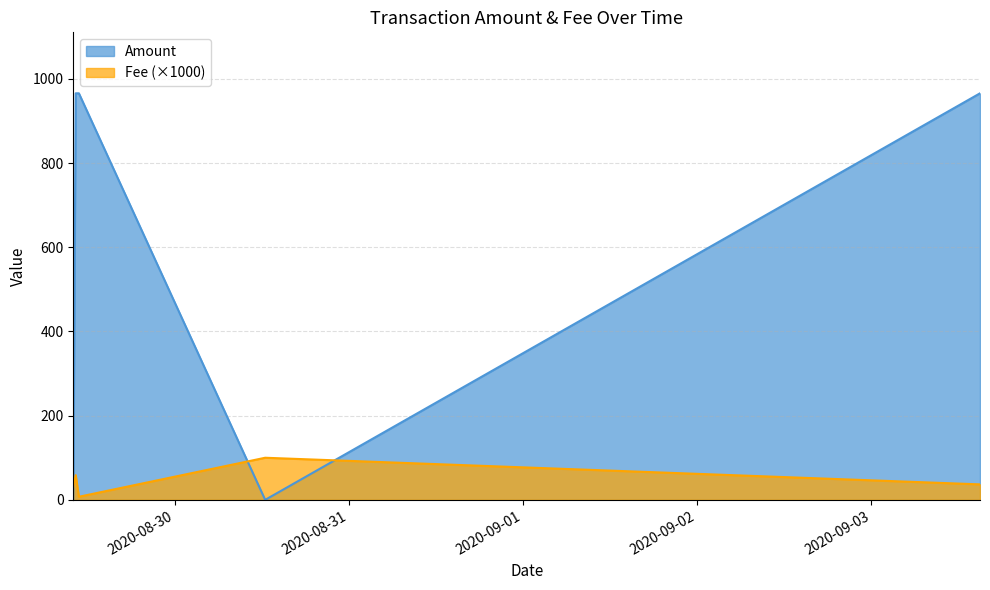

Where does the Amount series first go above 965?

2020-09-03 14:58:49